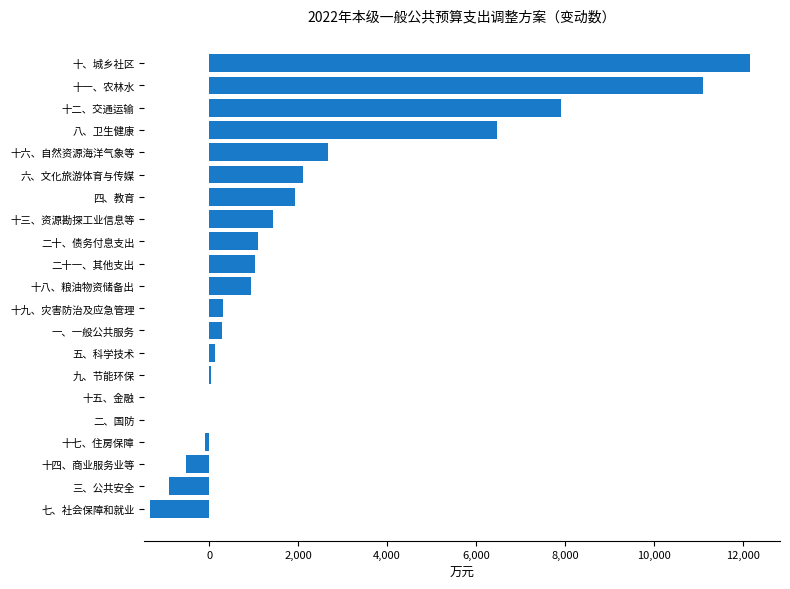

Which has a higher value, 十七、住房保障 or 十一、农林水?

十一、农林水